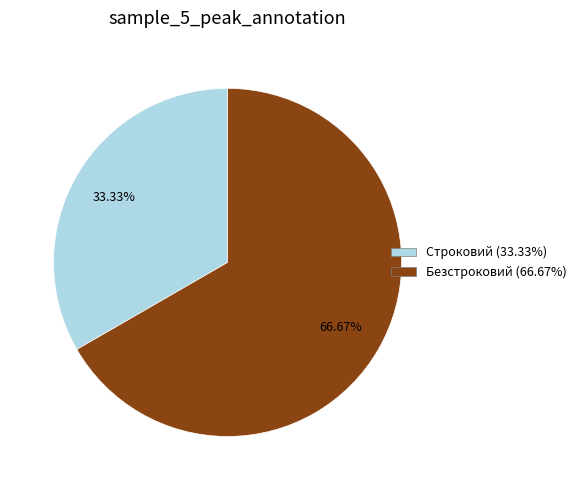

Which slice is the largest?

Безстроковий